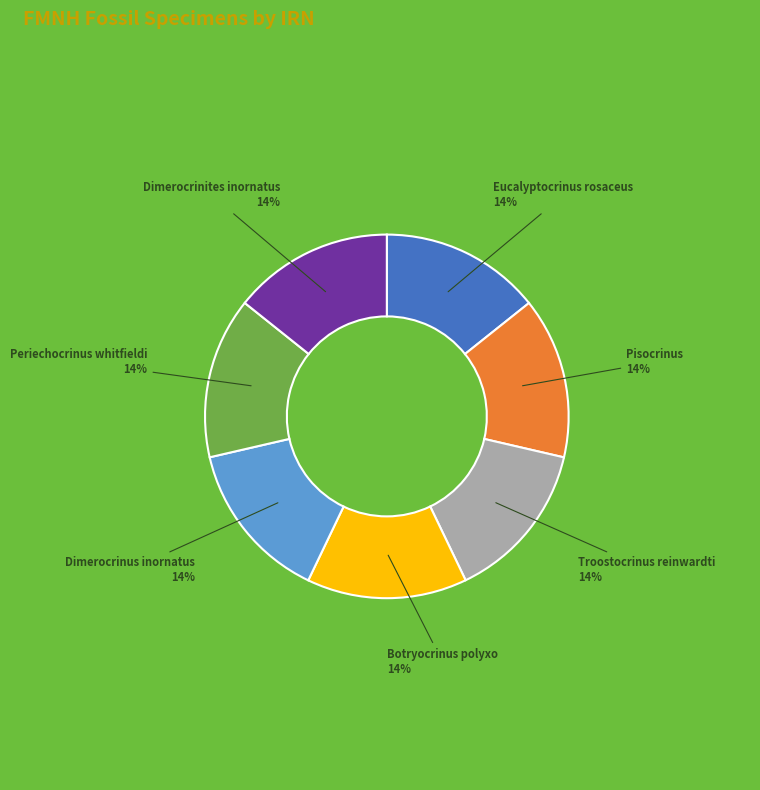

To the nearest percent, what is the average slice percentage?

14%